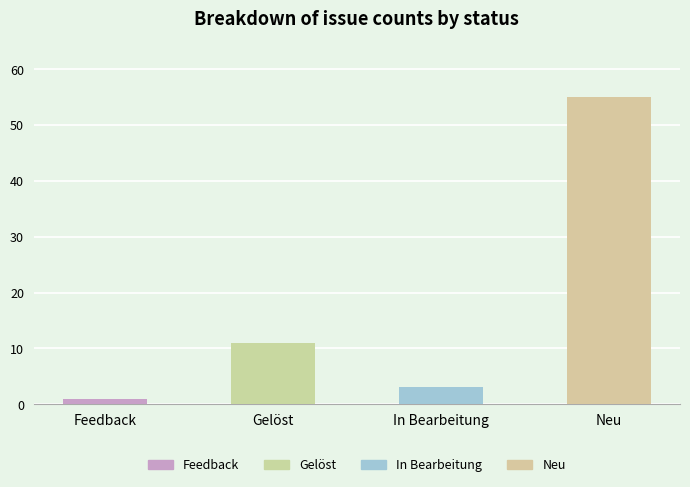

What is the label of the 2nd bar from the left?

Gelöst